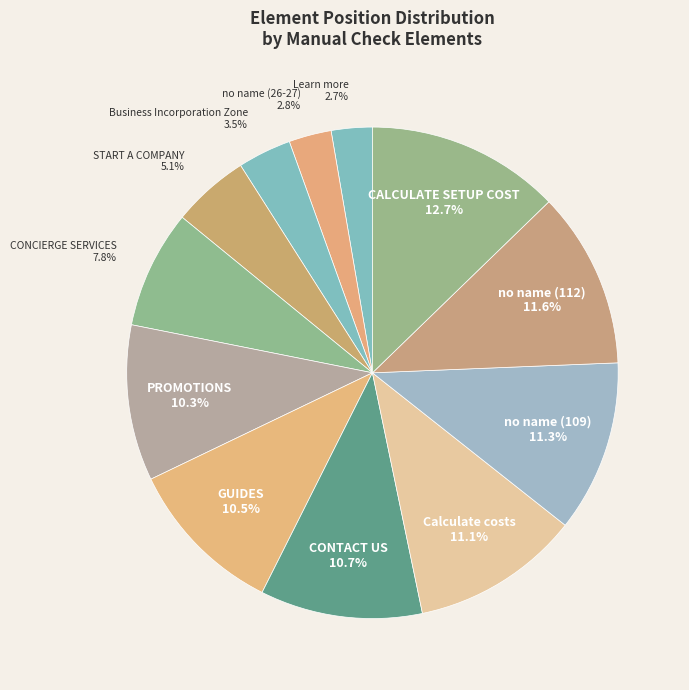

Which category has the biggest portion of the pie?

CALCULATE SETUP COST